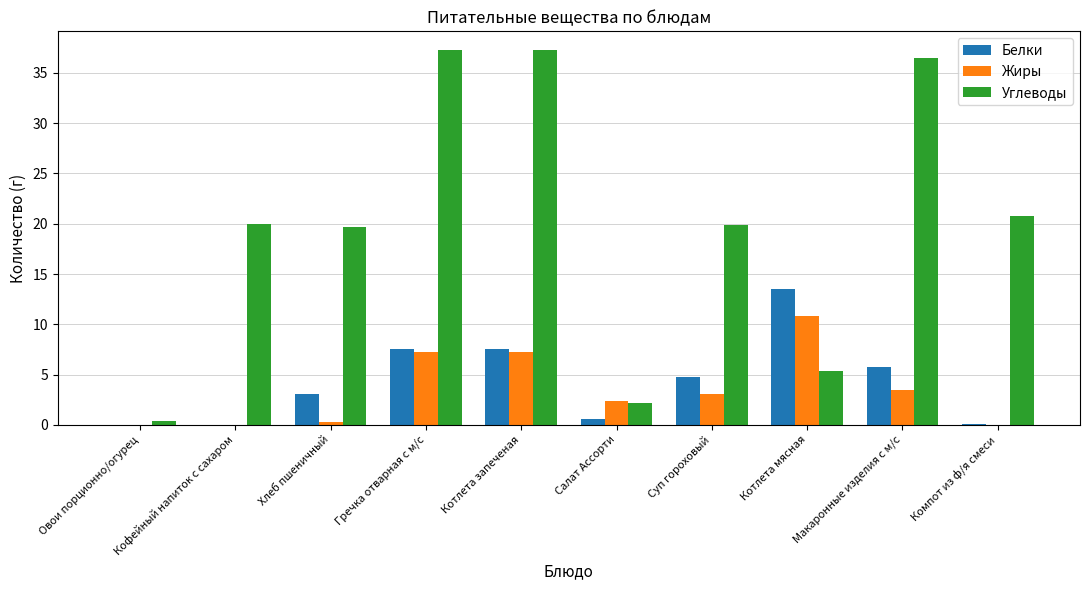

Which series has the largest total across all categories?

Углеводы